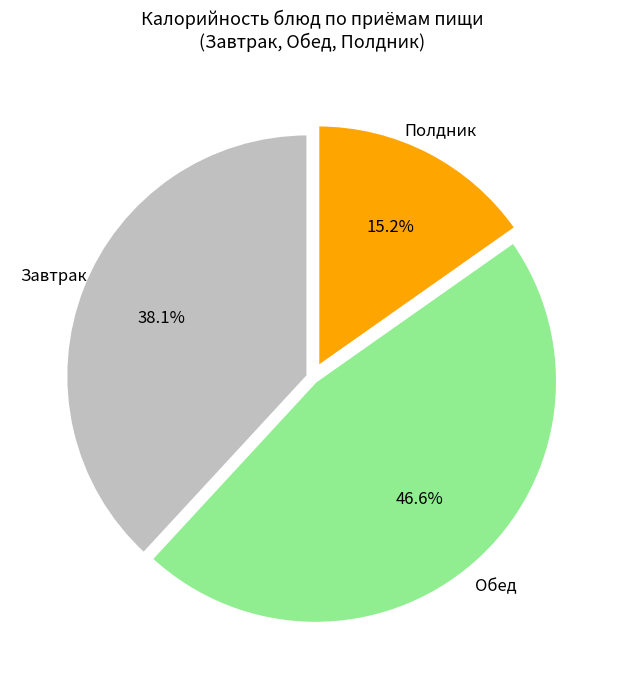

Is there any slice that represents more than half of the pie?

No